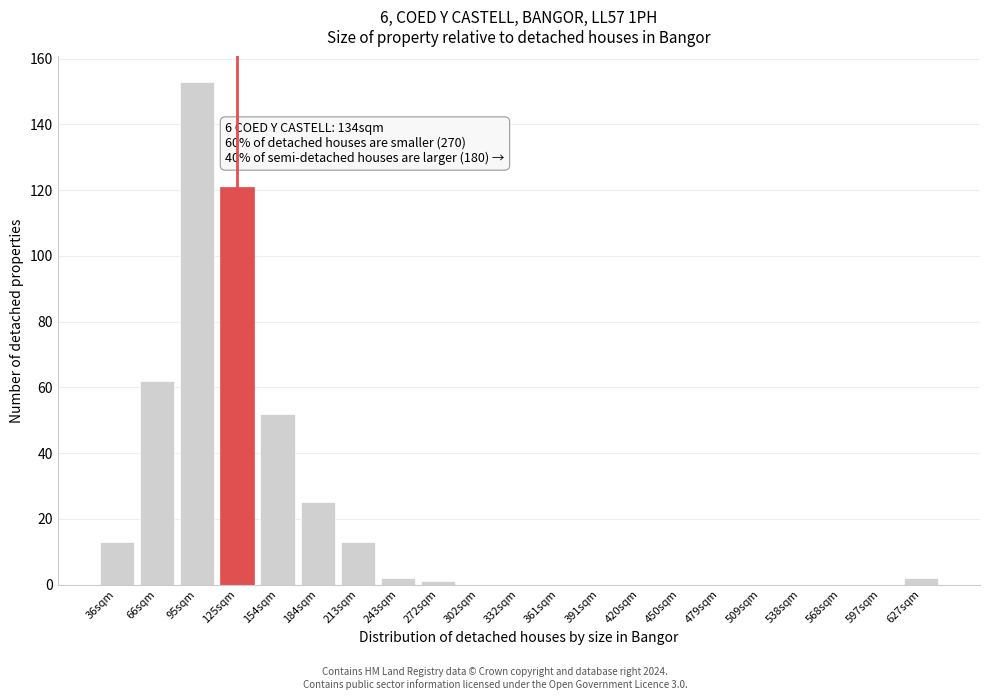

Reading left to right, what are all the values shown in this chart?

36sqm=13	66sqm=62	95sqm=153	125sqm=121	154sqm=52	184sqm=25	213sqm=13	243sqm=2	272sqm=1	302sqm=0	332sqm=0	361sqm=0	391sqm=0	420sqm=0	450sqm=0	479sqm=0	509sqm=0	538sqm=0	568sqm=0	597sqm=0	627sqm=2